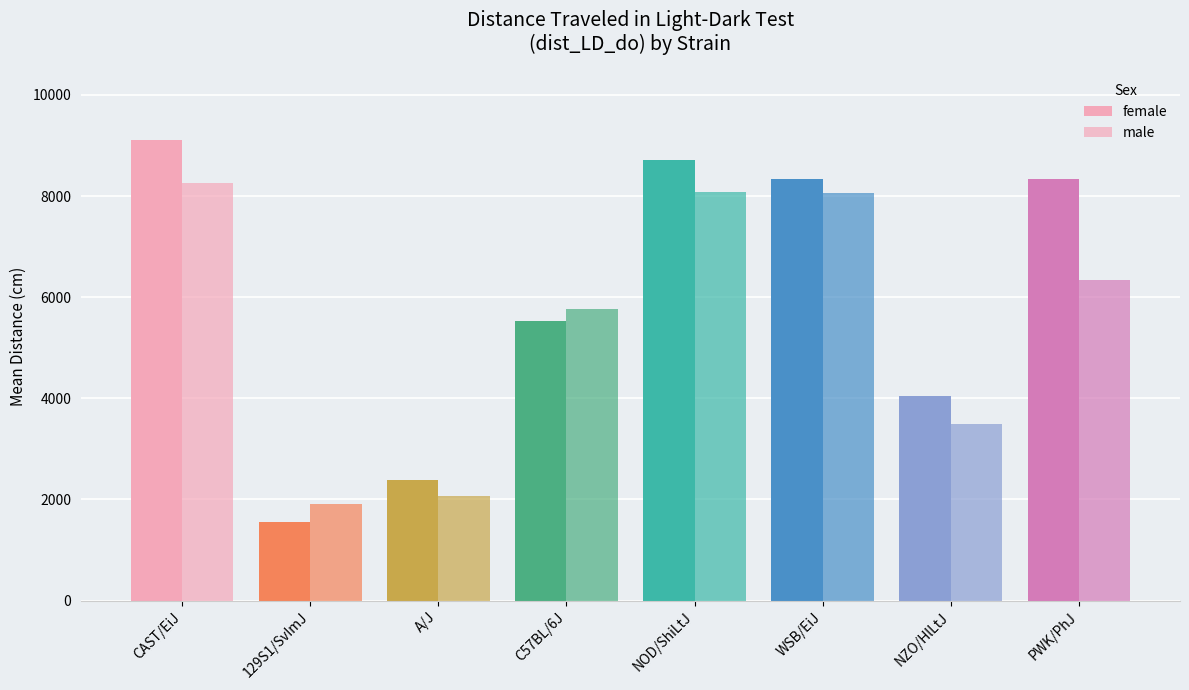

How many values in the female series are below 8335?

4